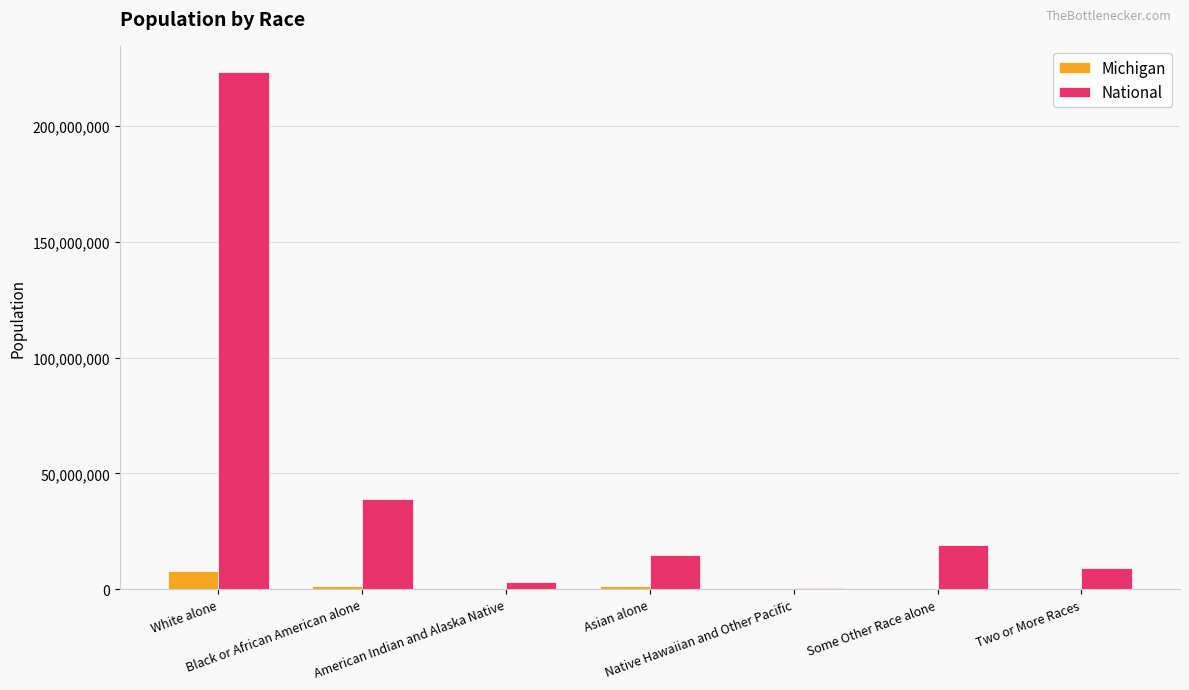

Which series has the largest total across all categories?

National